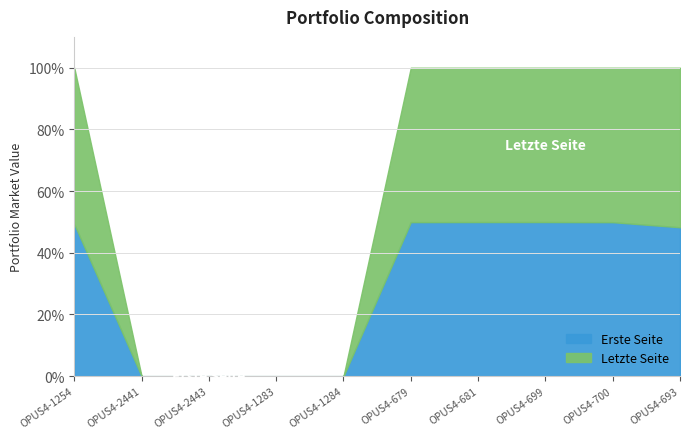

Is the value of Erste Seite at OPUS4-700 greater than the value of Letzte Seite at OPUS4-700?

No